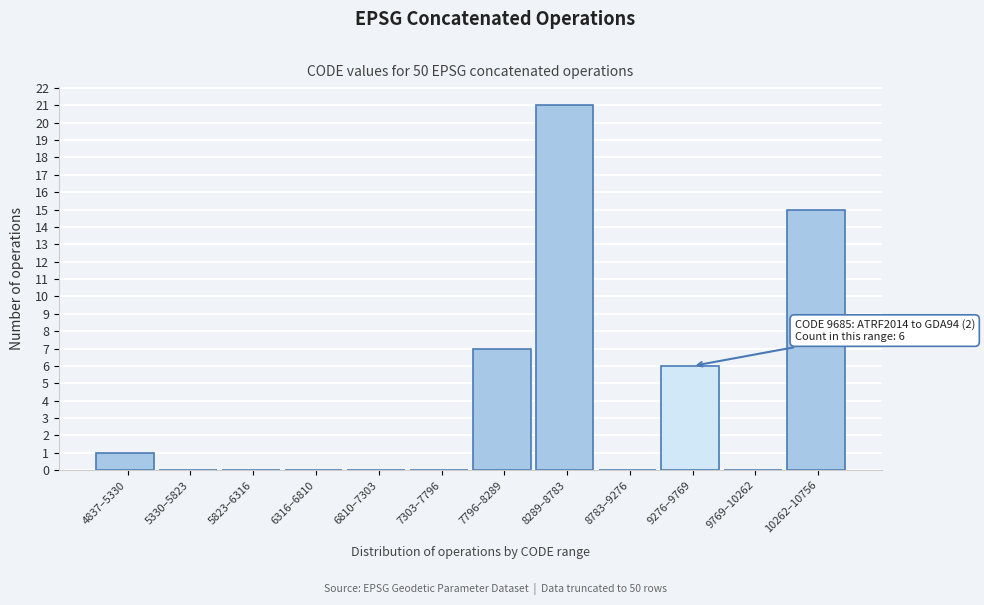

Reading left to right, transcribe all the data shown in this chart.

4837–5330=1	5330–5823=0	5823–6316=0	6316–6810=0	6810–7303=0	7303–7796=0	7796–8289=7	8289–8783=21	8783–9276=0	9276–9769=6	9769–10262=0	10262–10756=15